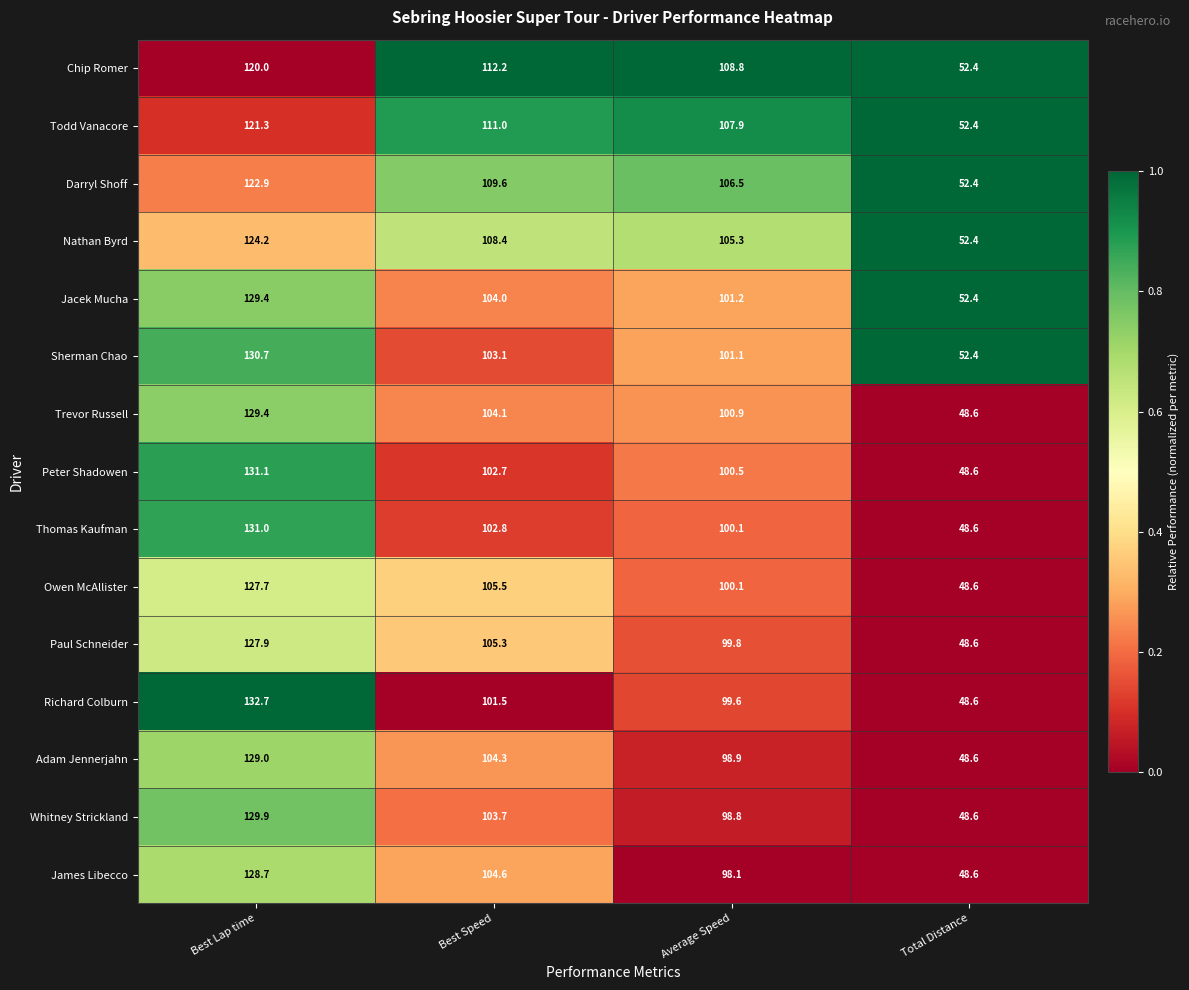

Rank the categories by Darryl Shoff value from highest to lowest.

Best Lap time, Best Speed, Average Speed, Total Distance